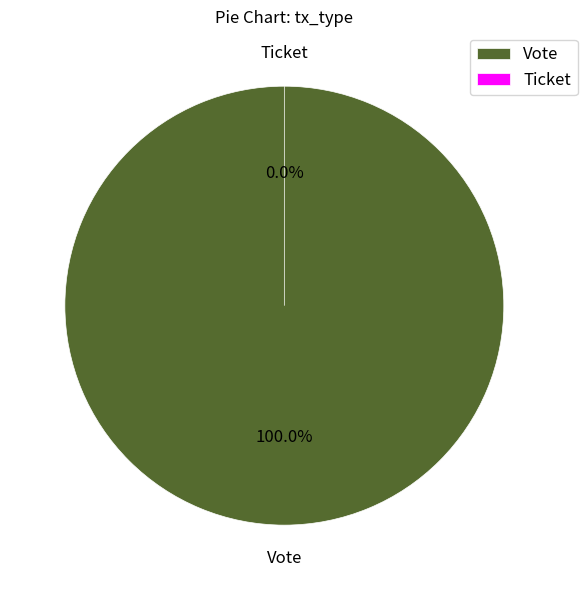

What is the smallest slice in the pie chart?

Ticket